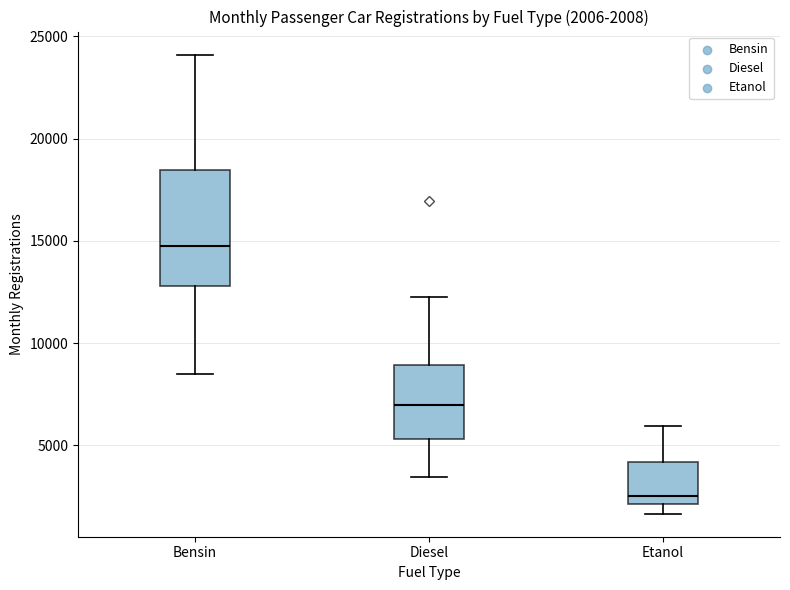

Which box is the tallest, from its lower edge to its upper edge?

Bensin